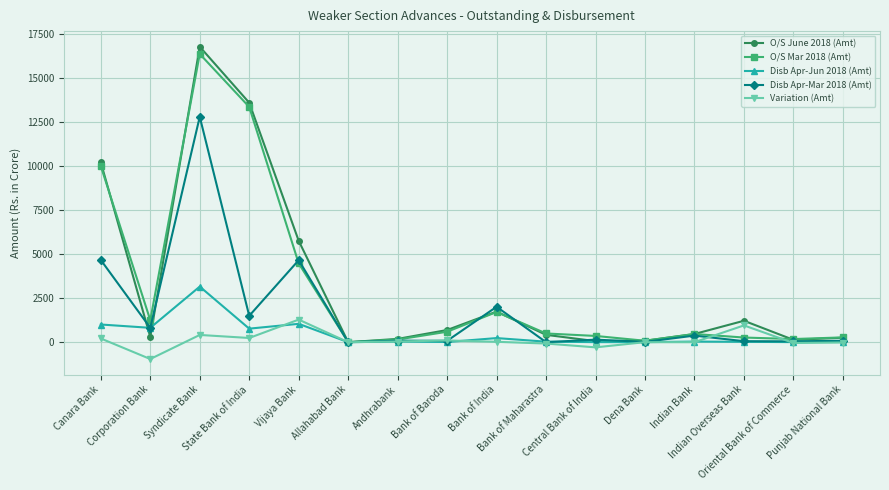

At which label does Disb Apr-Jun 2018 (Amt) first exceed 34?

Canara Bank